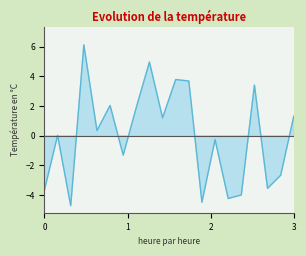

Reading left to right, transcribe all the data shown in this chart.

-3.7	0.0	-4.7	6.1	0.4	2.0	-1.3	1.9	5.0	1.2	3.8	3.7	-4.5	-0.3	-4.2	-4.0	3.4	-3.5	-2.7	1.3